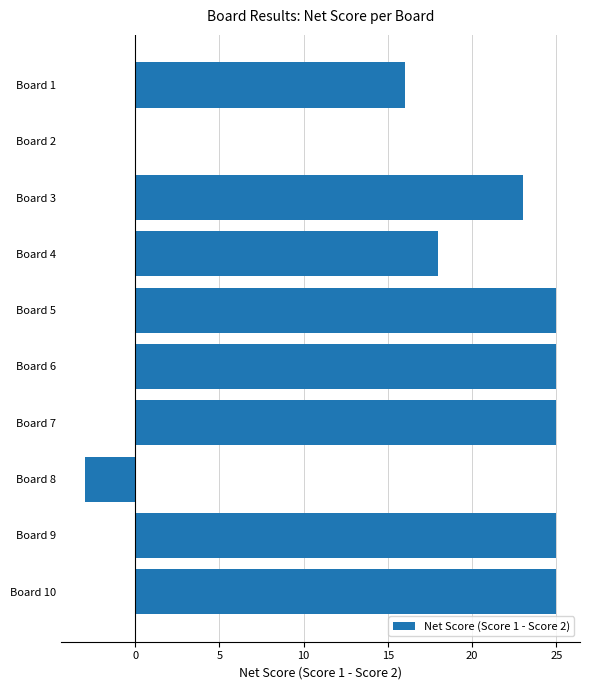

Reading top to bottom, extract all data points from this chart.

Board 1=16	Board 2=0	Board 3=23	Board 4=18	Board 5=25	Board 6=25	Board 7=25	Board 8=-3	Board 9=25	Board 10=25